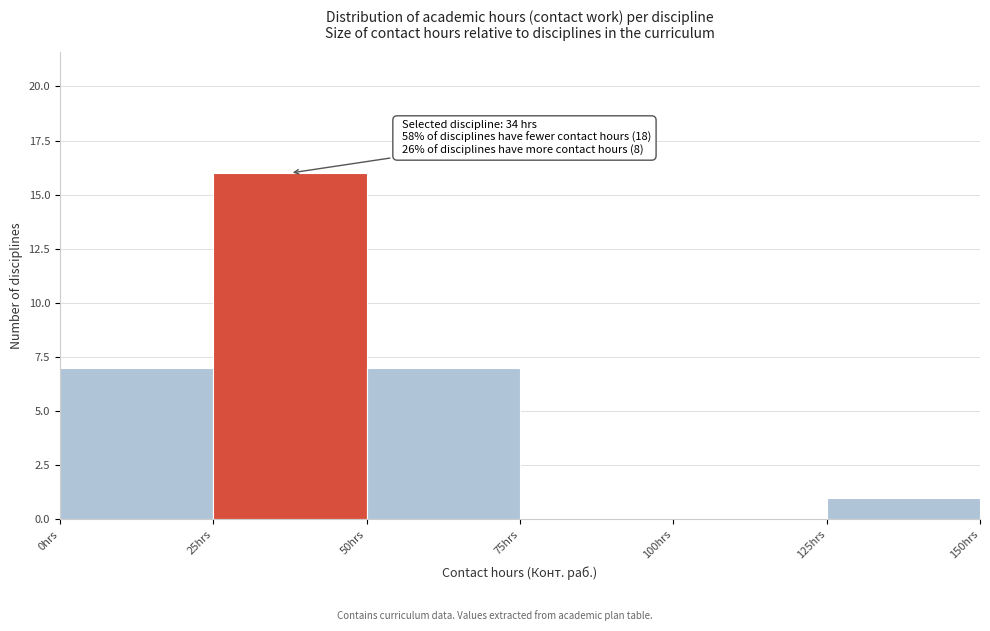

Which range on the x-axis has the tallest bar?

25 to 50